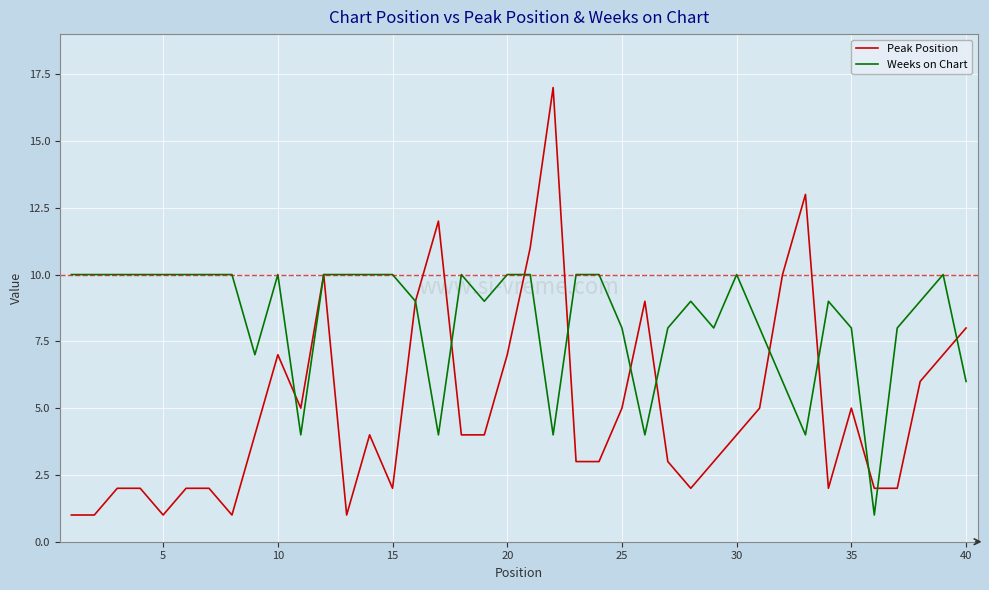

List the series in order of their overall mean, highest first.

Weeks on Chart, Peak Position